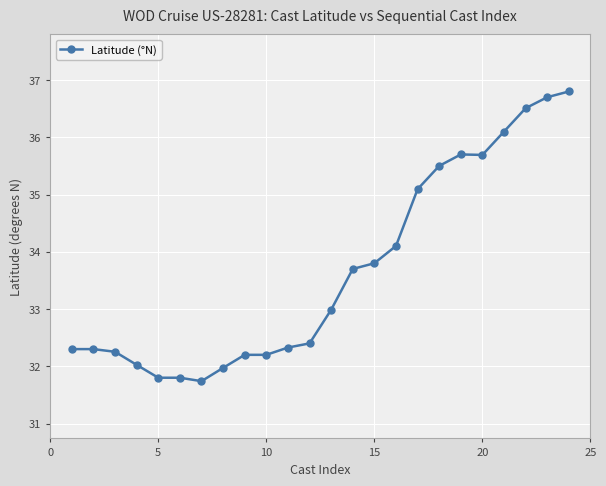

What is the greatest value displayed?

36.8